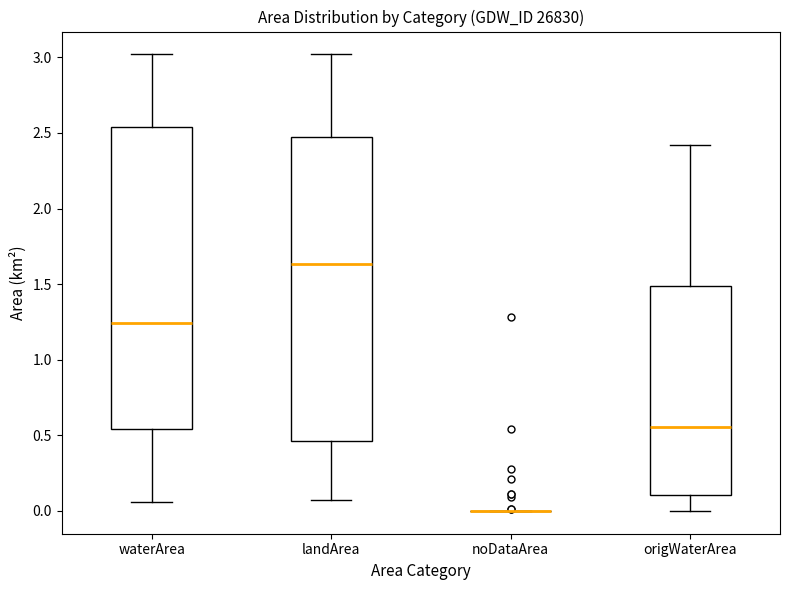

Where does the lower whisker of the box for landArea end on the y-axis? The values are not printed on the chart, so give them approximately, as read against the axis.

0.05